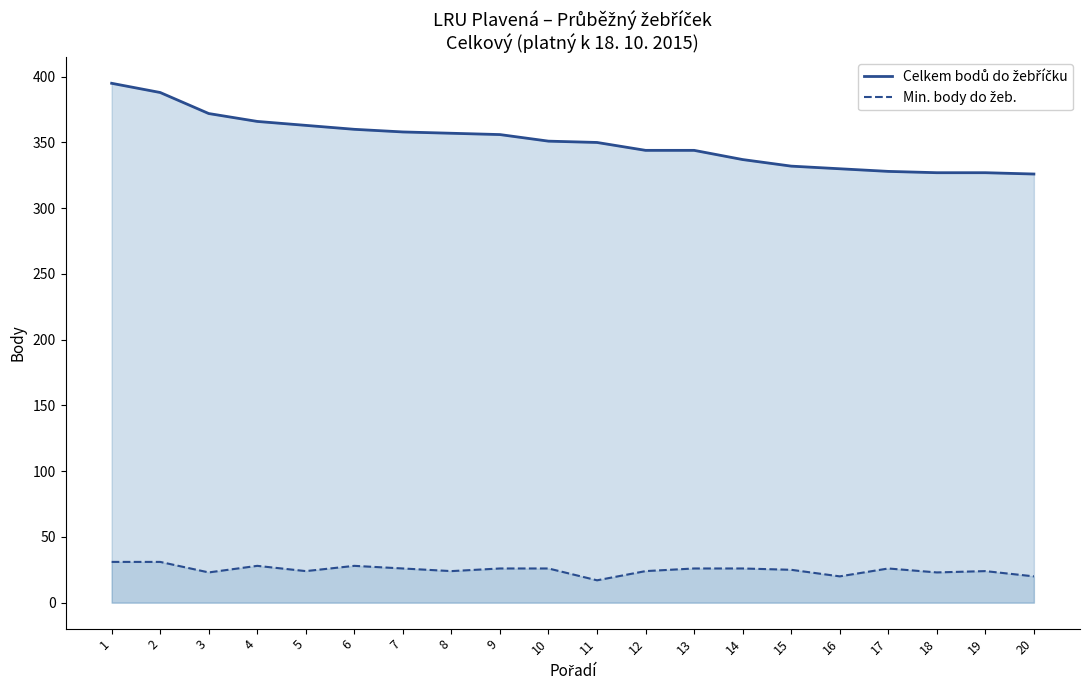

What is the total value across all series at 1?

426